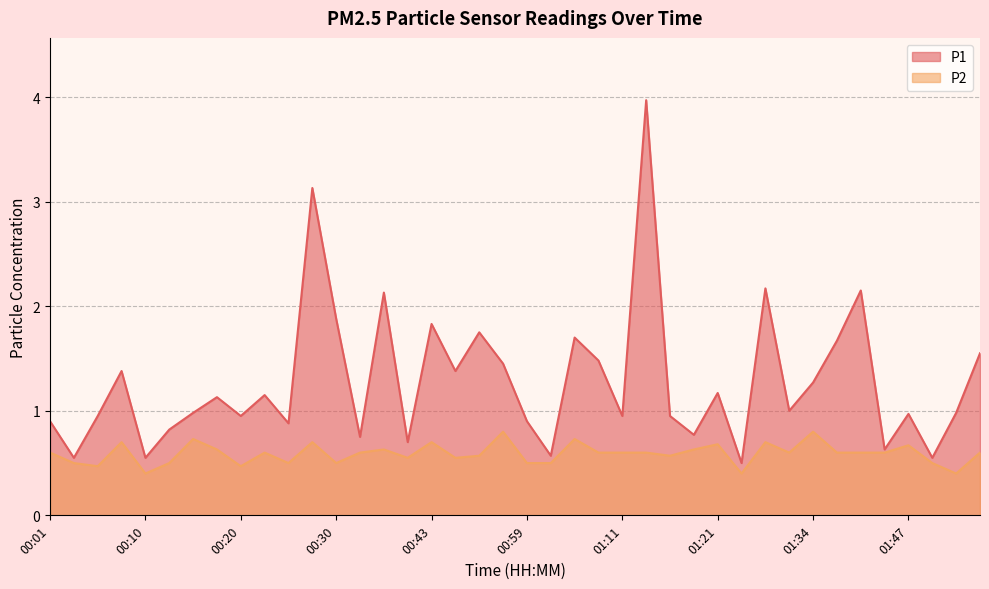

True or false: P1 and P2 intersect in this chart.

False